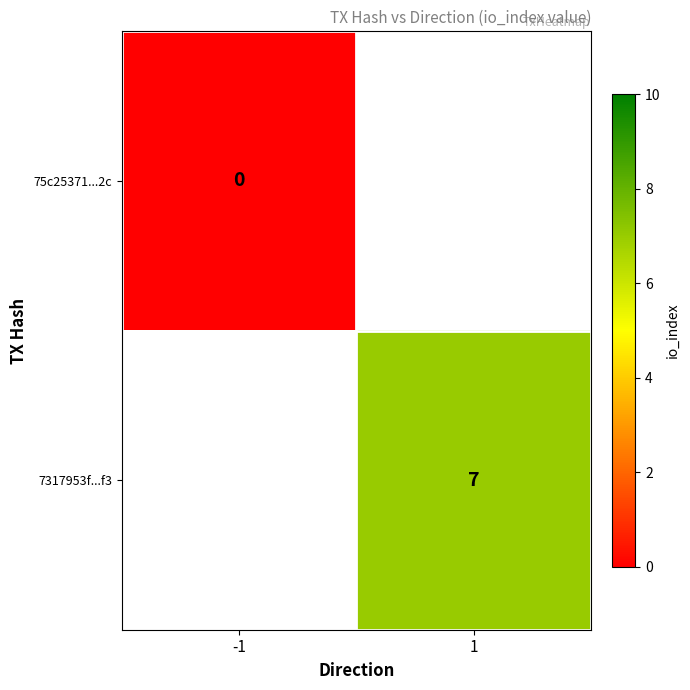

Is it true that 7317953f...f3 equals 4 at 1?

False